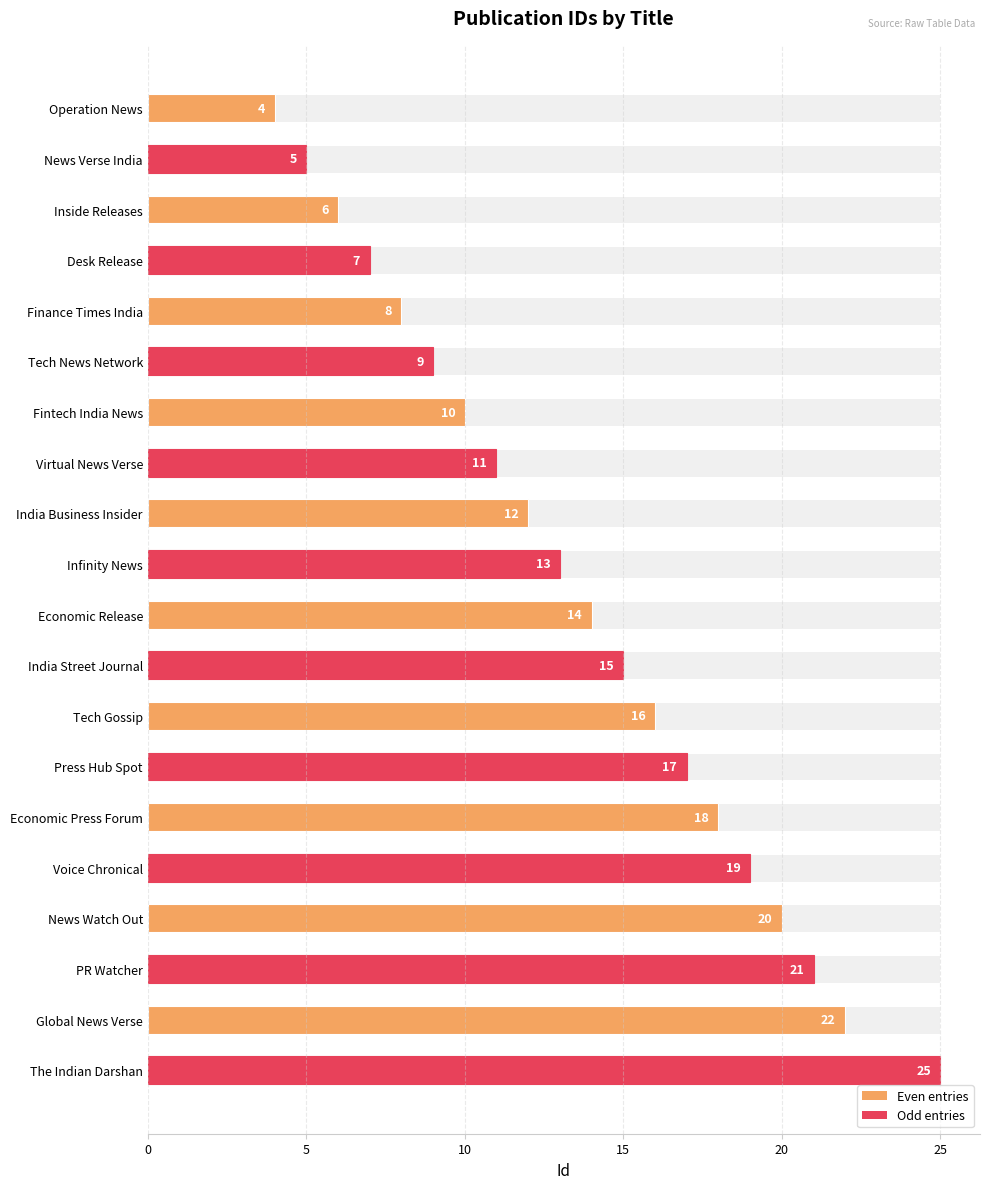

Approximately how many times larger is the value at The Indian Darshan compared to News Watch Out?

1.2